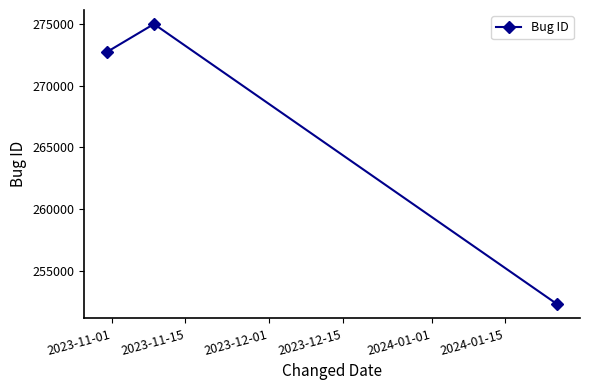

What is the value of the 1st point from the left?

272727